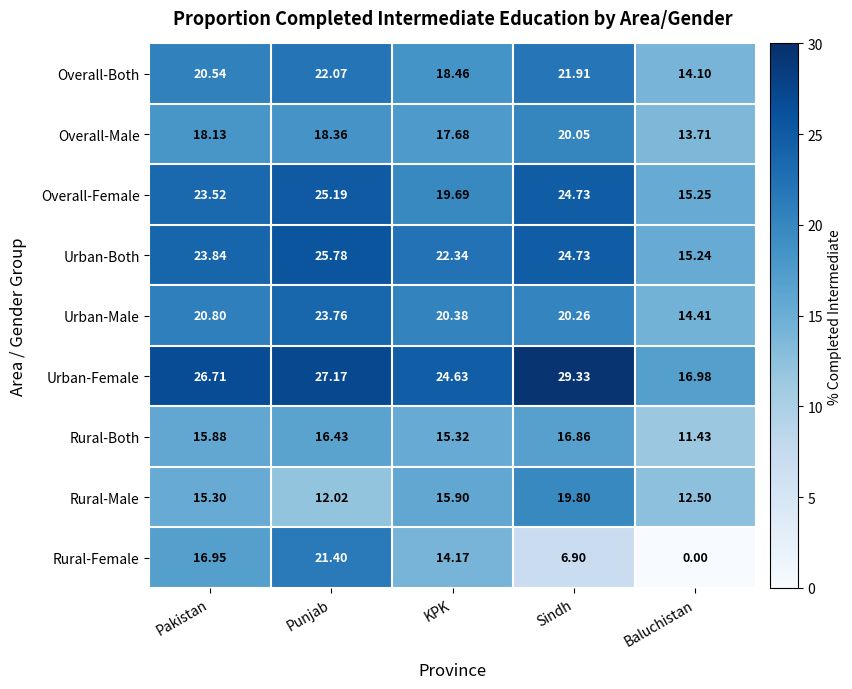

At which label does Overall-Both first exceed 20?

Pakistan